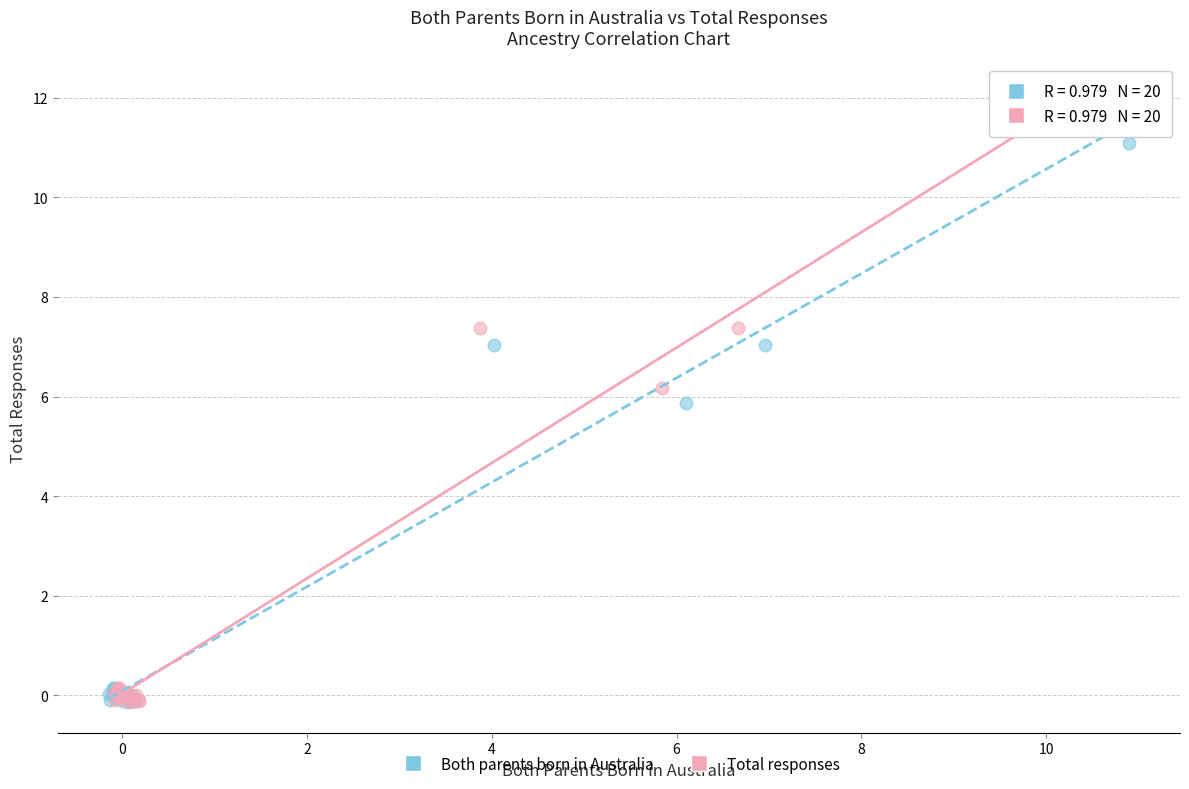

Which series has the widest spread of Y values?

Total responses